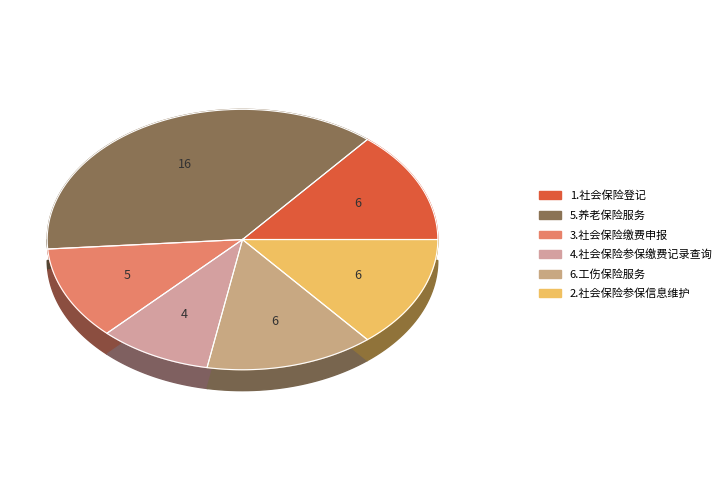

To the nearest percent, what is the difference between the largest and smallest slice percentages?

28%